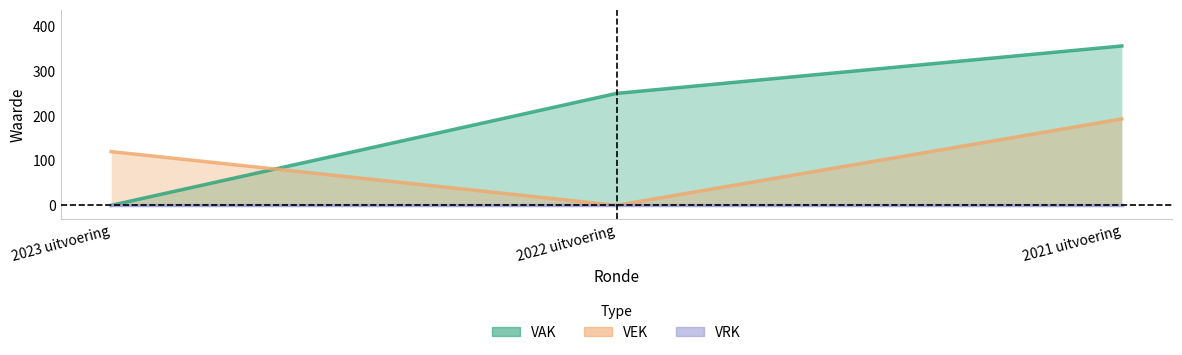

What is the difference between the VEK values at 2022 uitvoering and 2021 uitvoering?

193